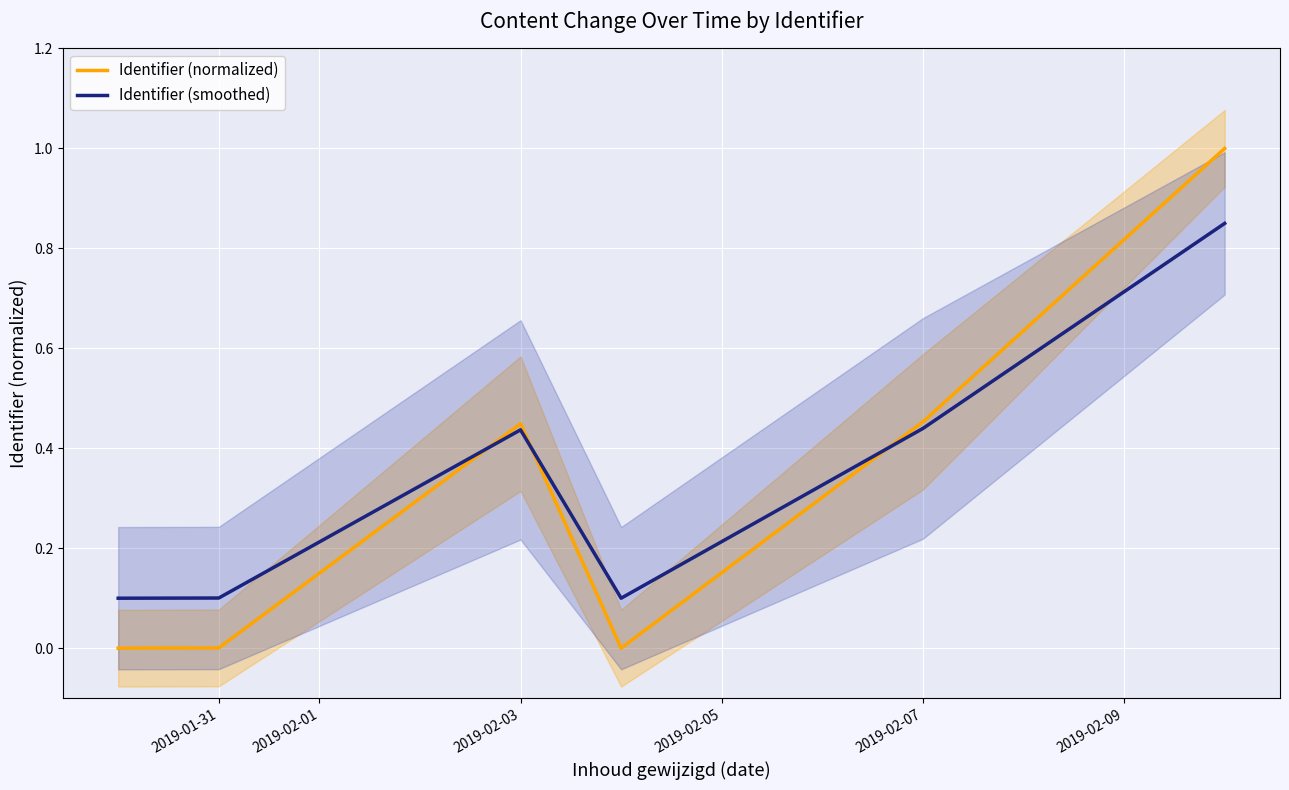

What is the total value across all series at 2019-01-31?

0.1